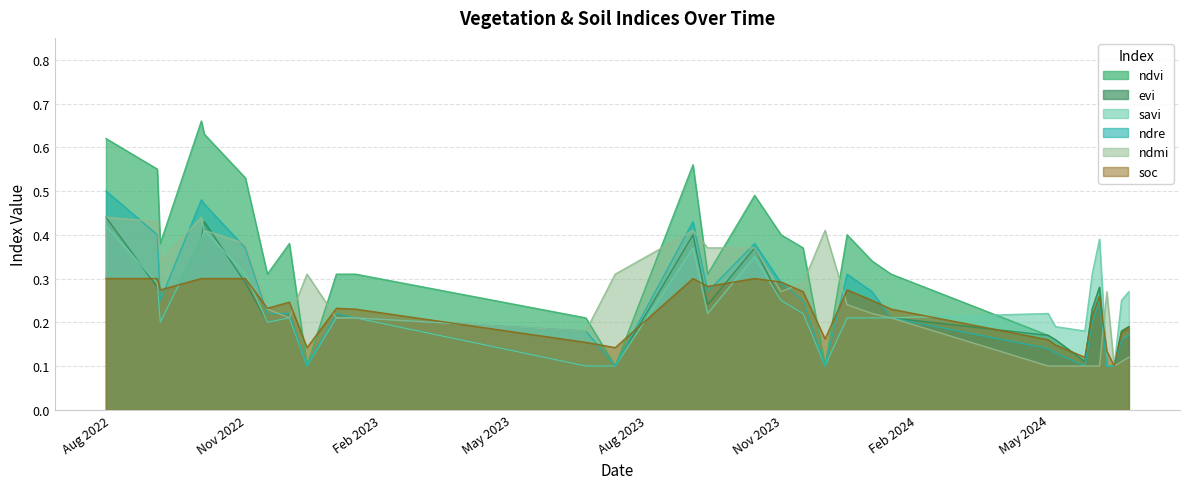

At which label does soc reach its minimum?

14-06-2024